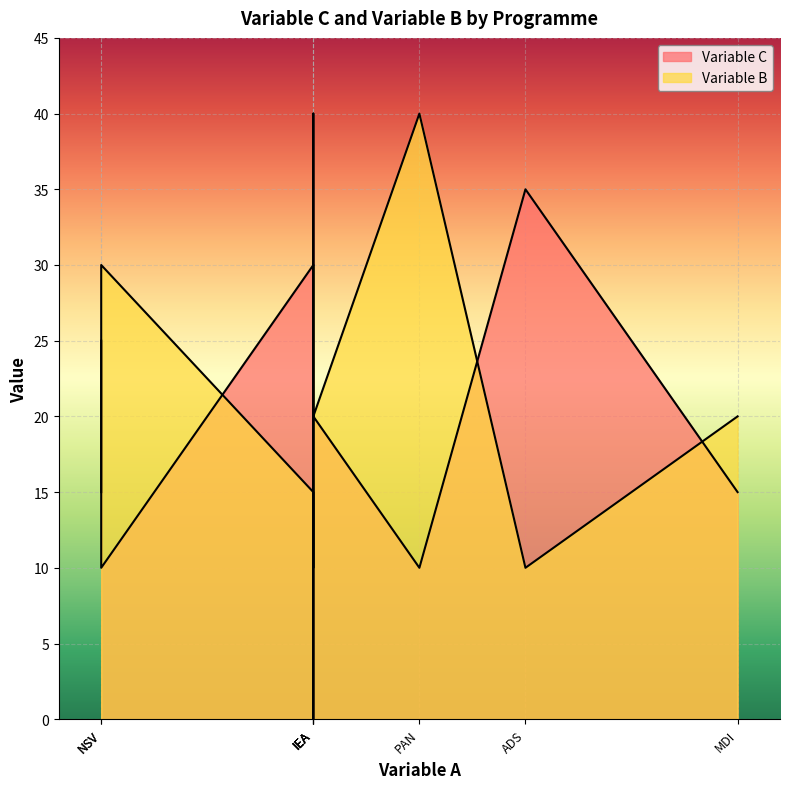

True or false: Variable B has a value of 41 at NSV.

False